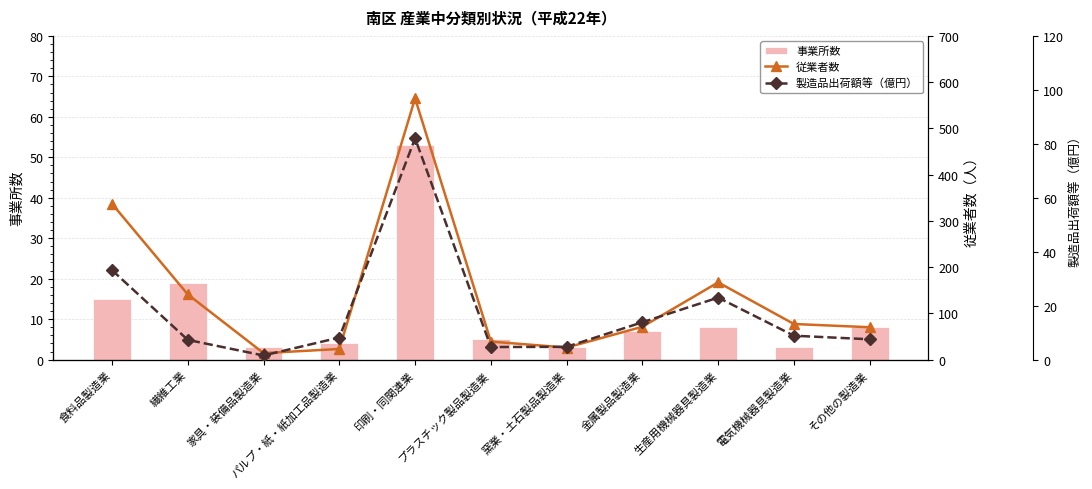

What is the label of the 1st bar from the left?

食料品製造業